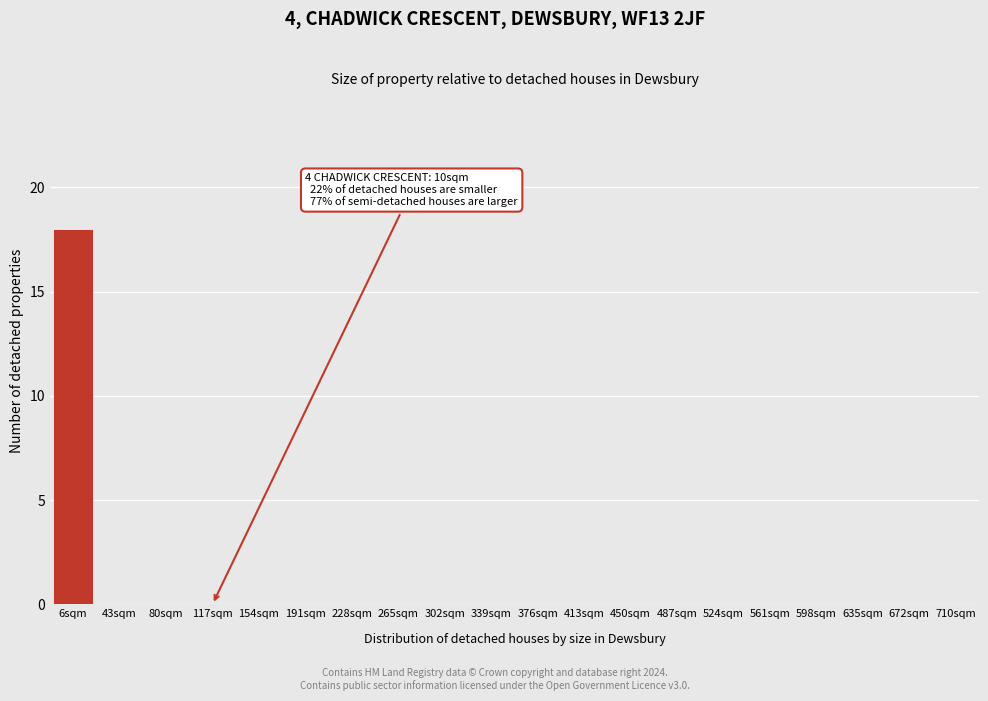

Reading right to left, list all the values displayed in this chart.

710sqm=0	672sqm=0	635sqm=0	598sqm=0	561sqm=0	524sqm=0	487sqm=0	450sqm=0	413sqm=0	376sqm=0	339sqm=0	302sqm=0	265sqm=0	228sqm=0	191sqm=0	154sqm=0	117sqm=0	80sqm=0	43sqm=0	6sqm=18